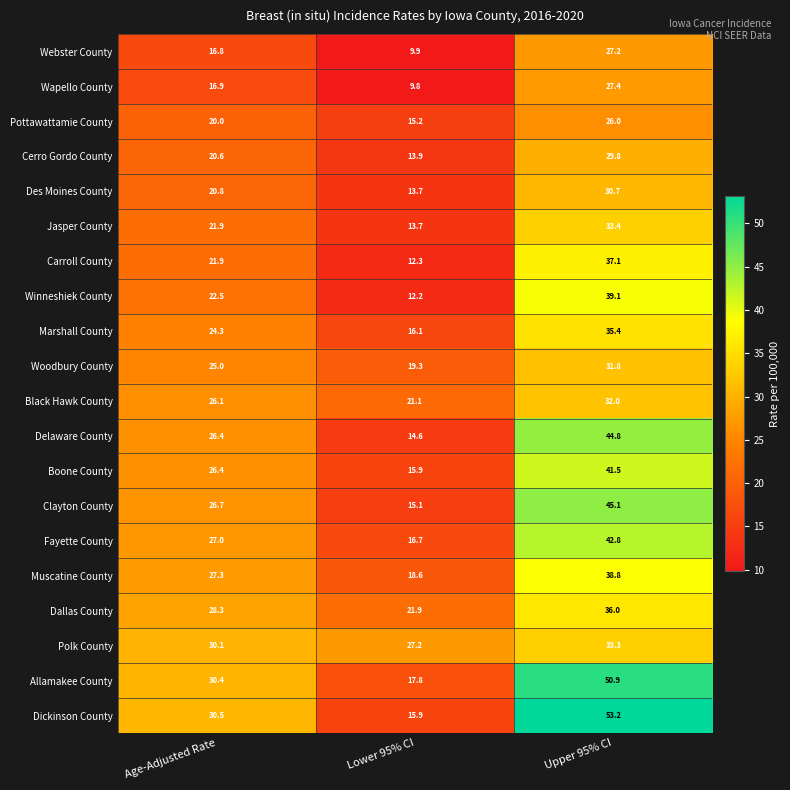

What is the difference between the second highest and minimum values in the Allamakee County series?

12.6